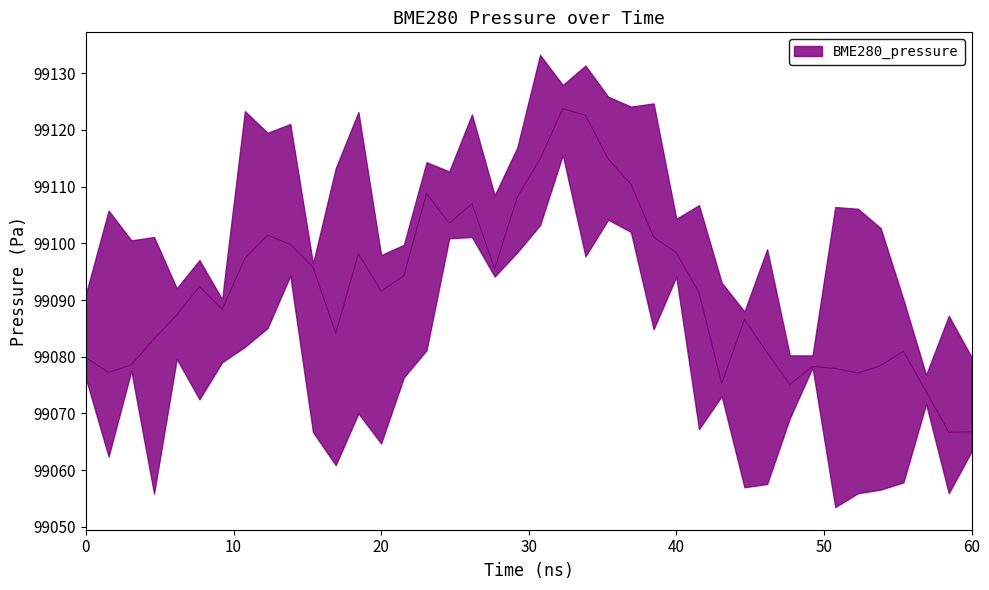

Is it true that the value at 2021/11/02 00:20:46 is 99097.3?

True